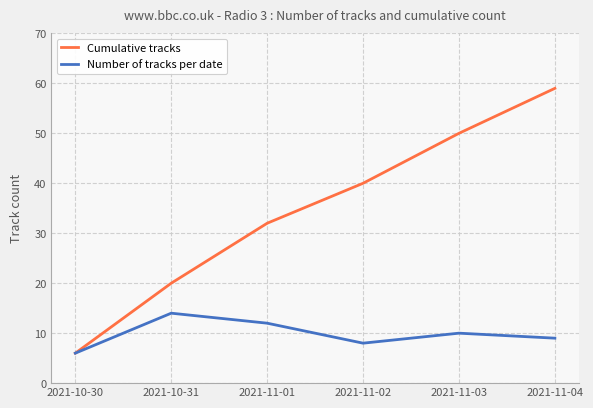

Which series changed the most between 2021-10-30 and 2021-11-02?

Cumulative tracks